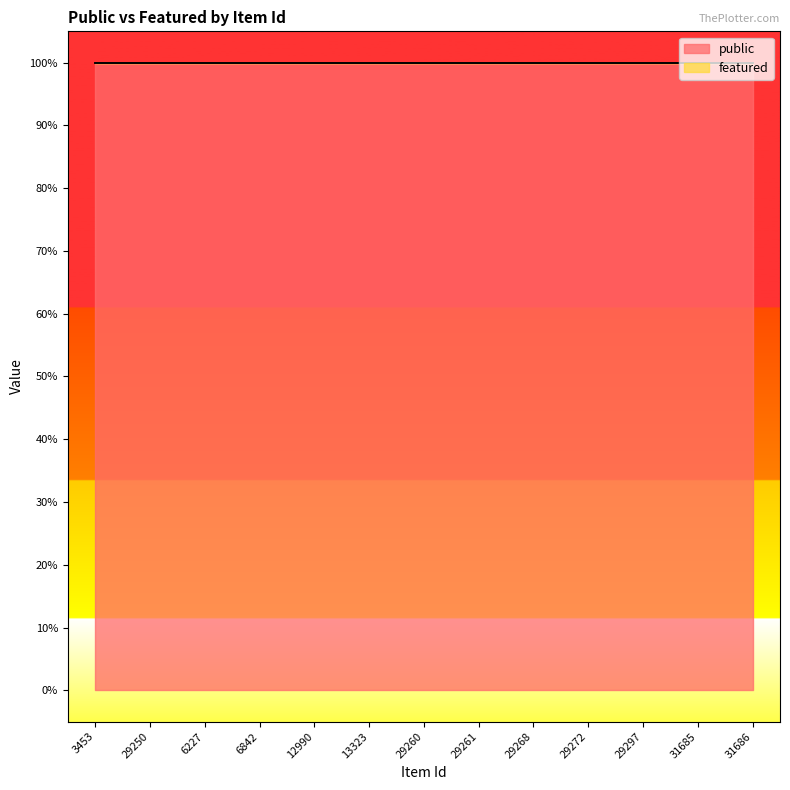

What is the label of the 1st point from the left?

3453